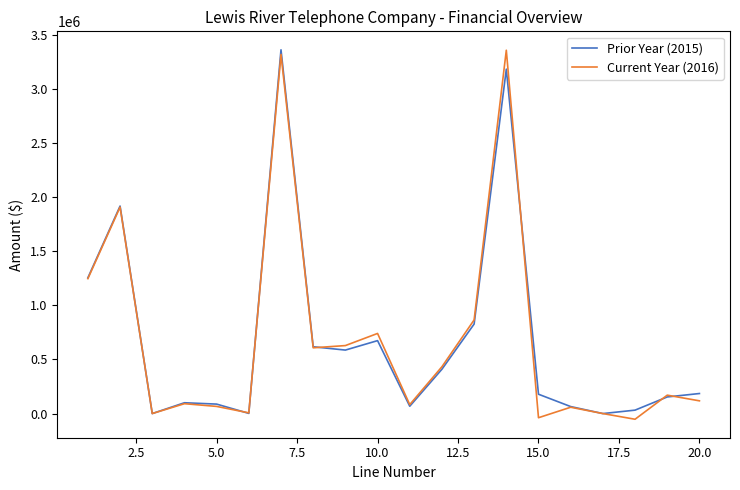

What is the minimum value for Current Year (2016)?

-52485.8